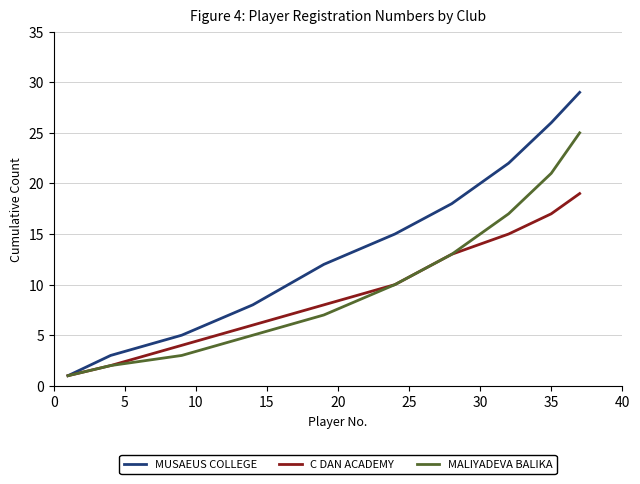

Rank the series by their average value, from highest to lowest.

MUSAEUS COLLEGE, MALIYADEVA BALIKA, C DAN ACADEMY